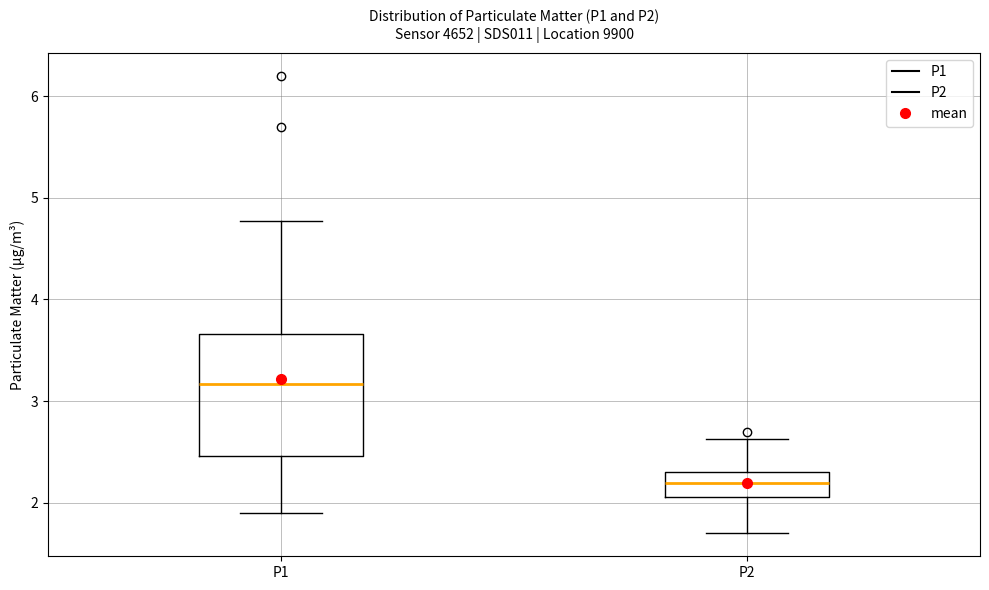

Which box's median line is the highest?

P1